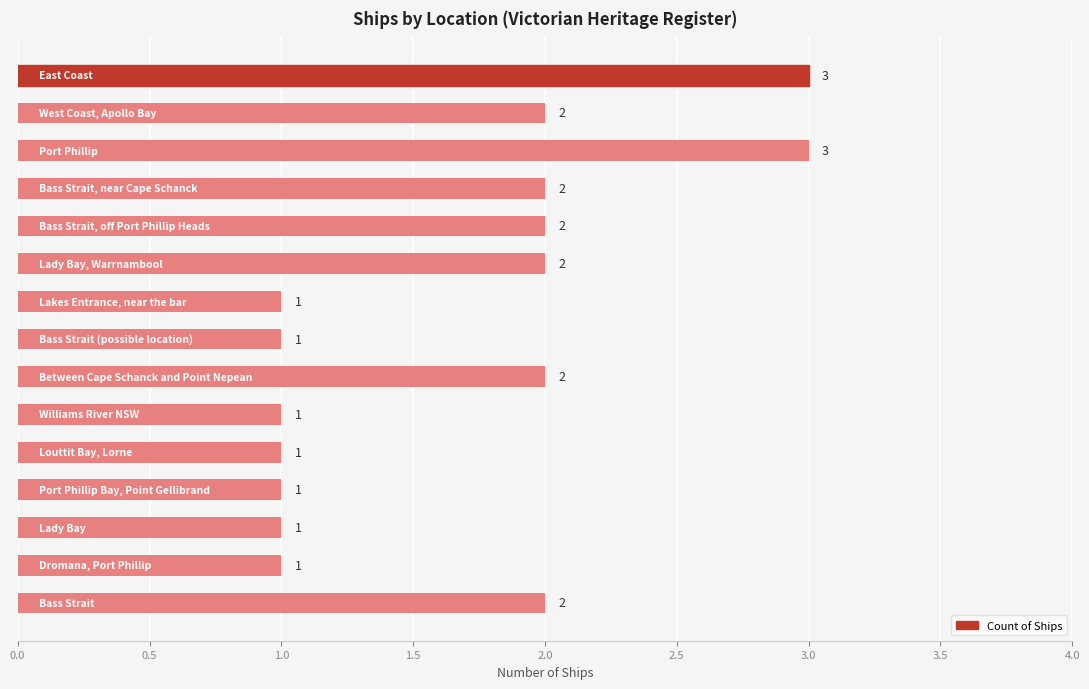

How many data points are less than 2?

7